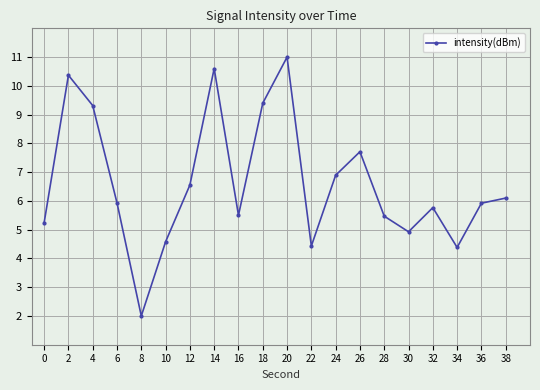

True or false: the data shows 1.7 at 36.

False